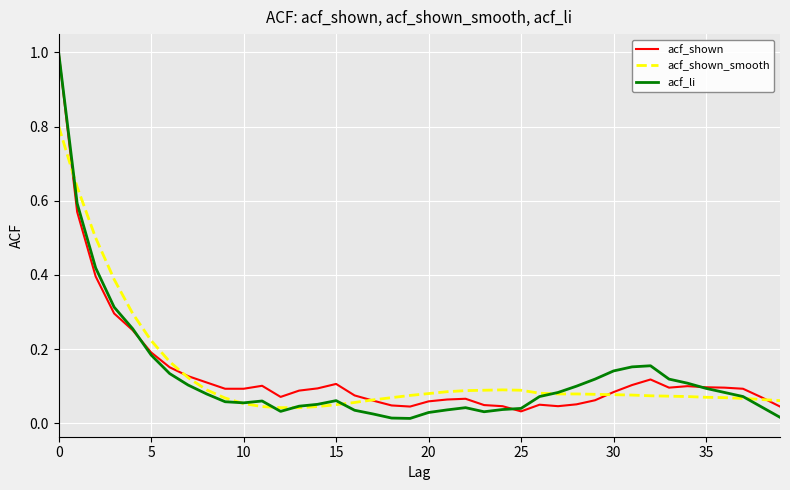

How many lines are shown in the chart?

3